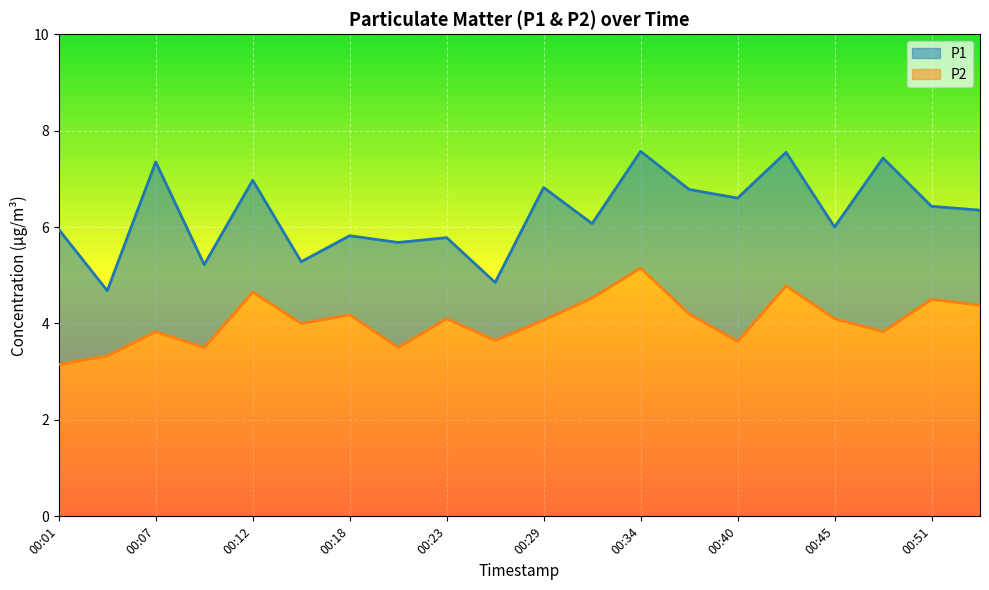

Which series changed the most between 00:04 and 00:37?

P1